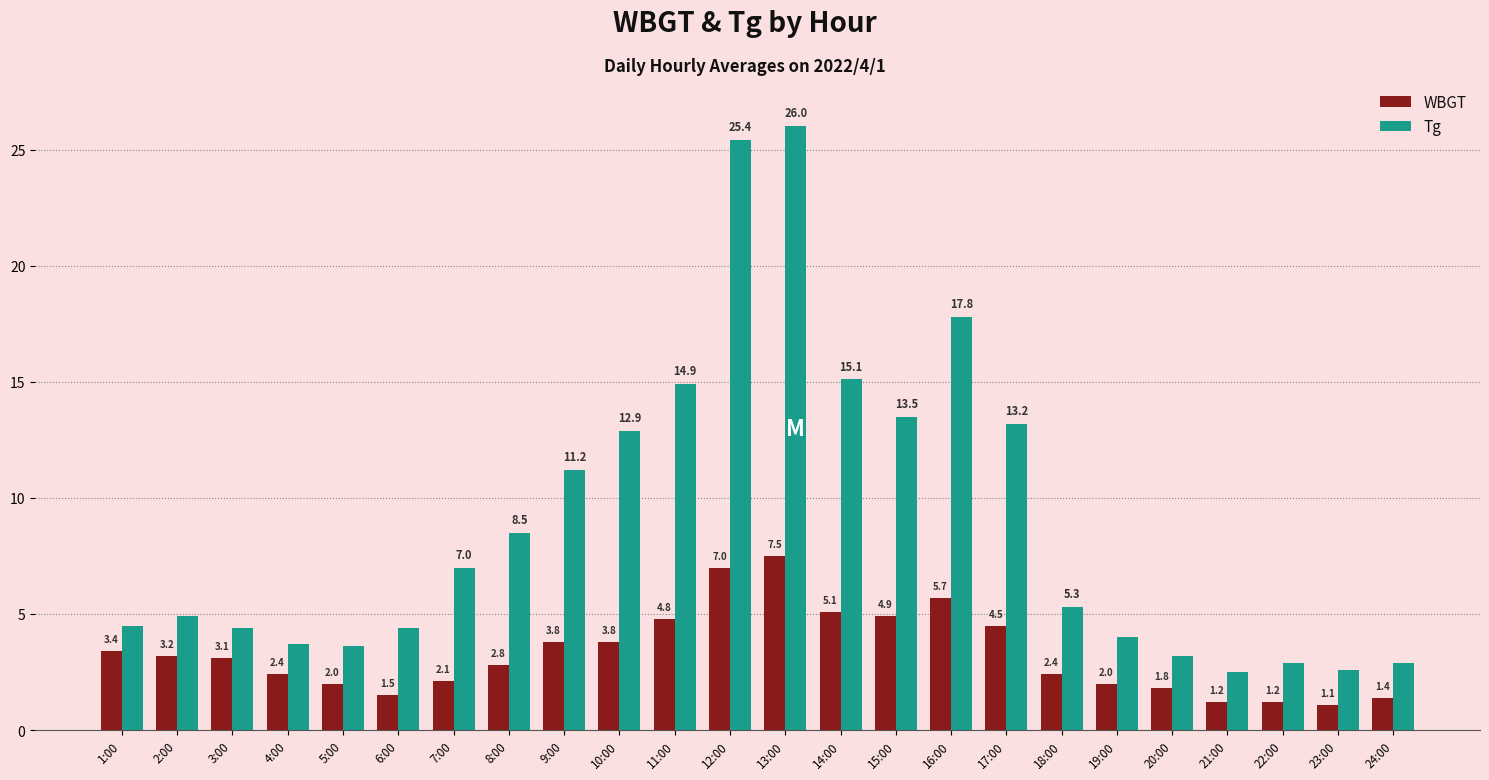

Which category has the lowest value across all series?

23:00